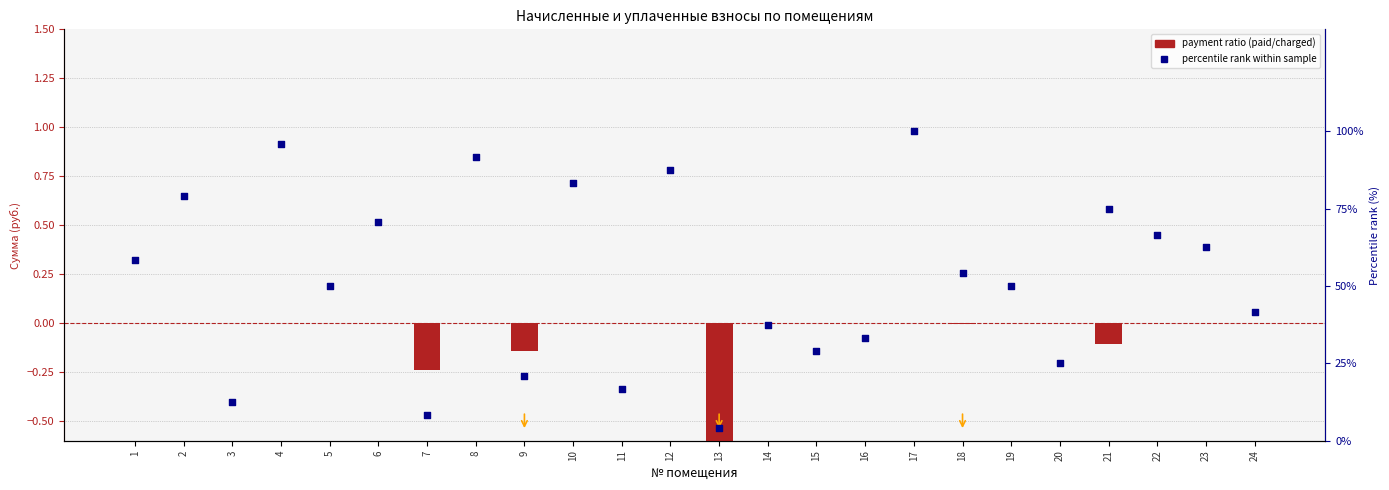

Is the value of payment ratio at 11 greater than the value of percentile rank within sample at 21?

No